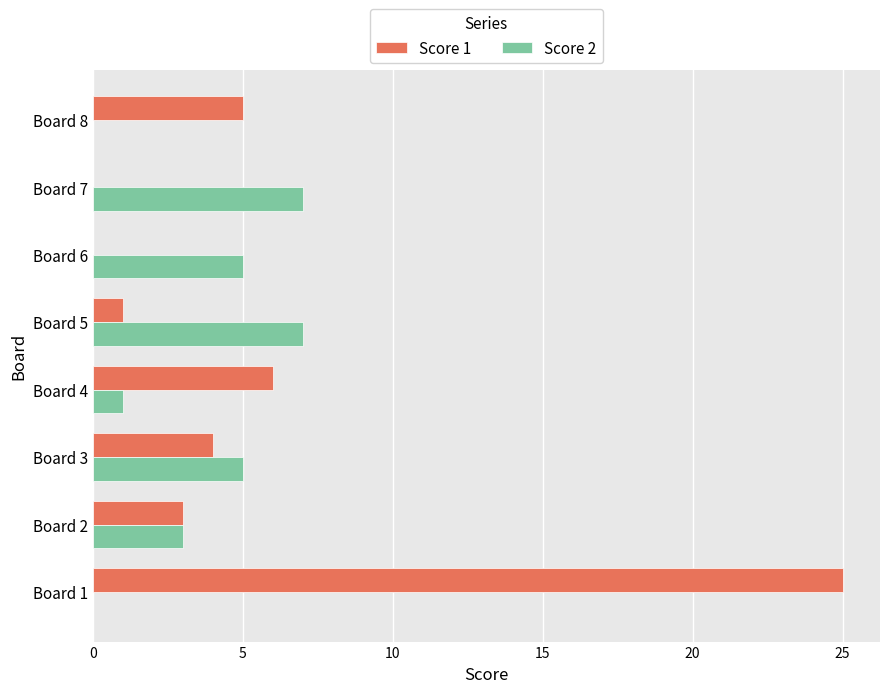

The value of Score 1 at Board 6 is 0. True or false?

True